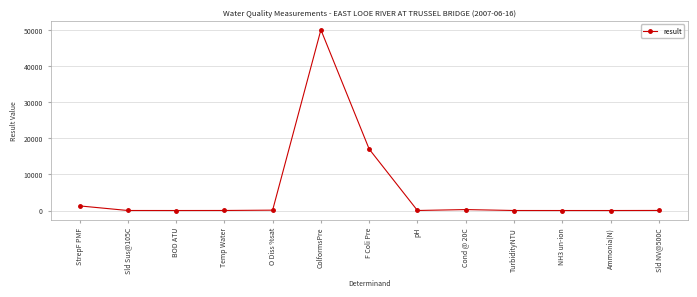

Which label corresponds to the largest value in the chart?

ColformsPre